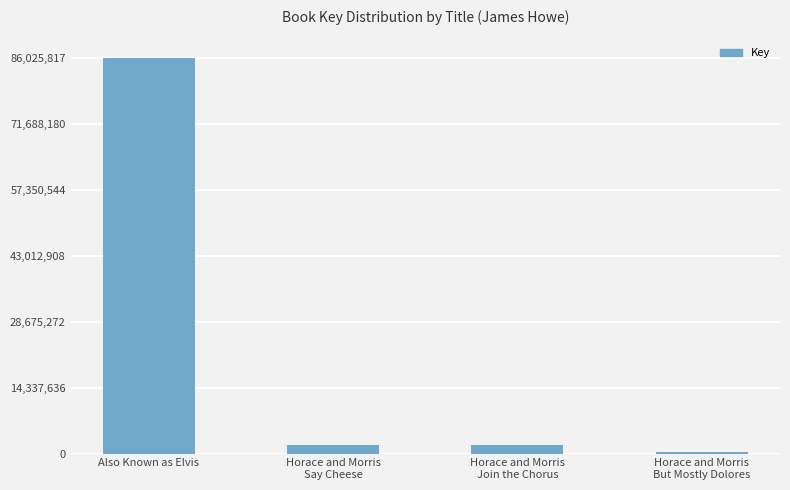

What is the average value?

22498329